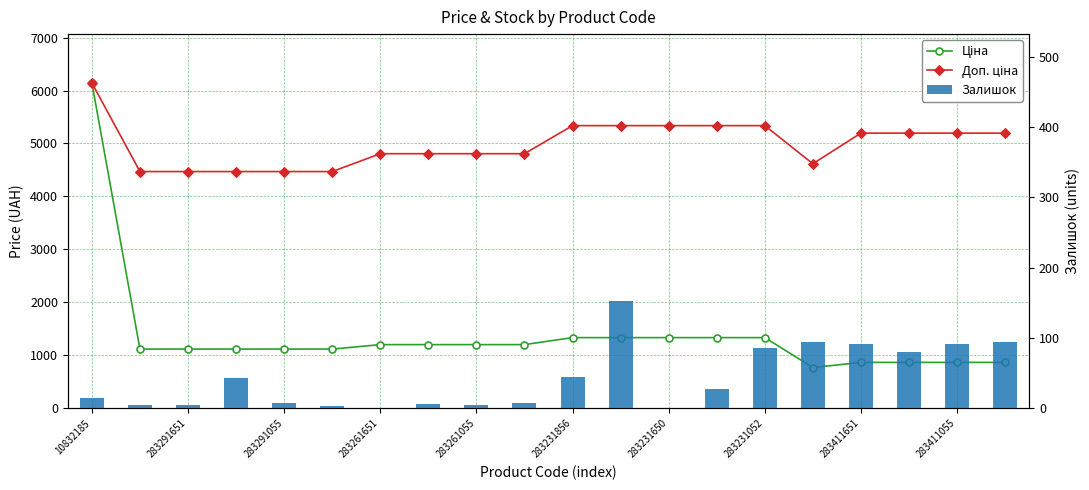

Between 18 and 11, which is larger?

11